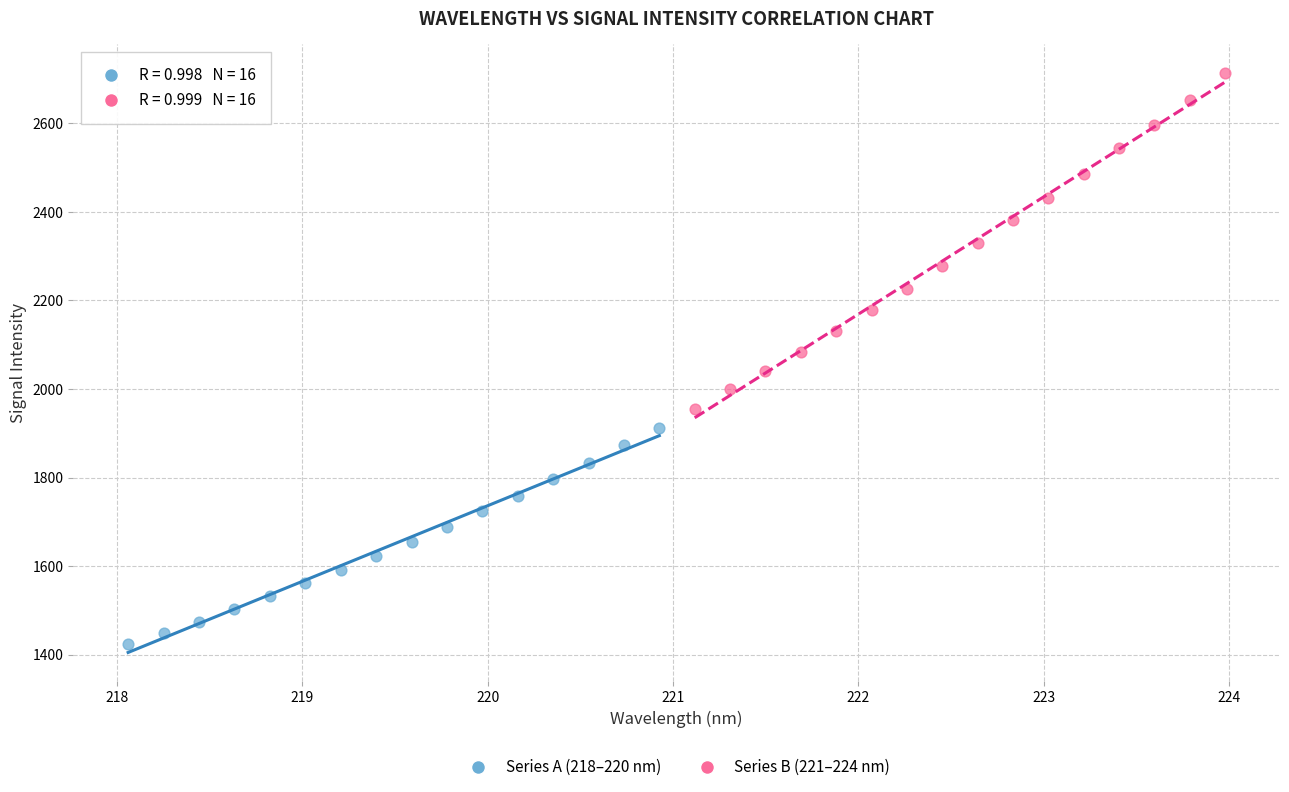

Which series reaches the maximum Y coordinate?

Series B (221–224 nm)